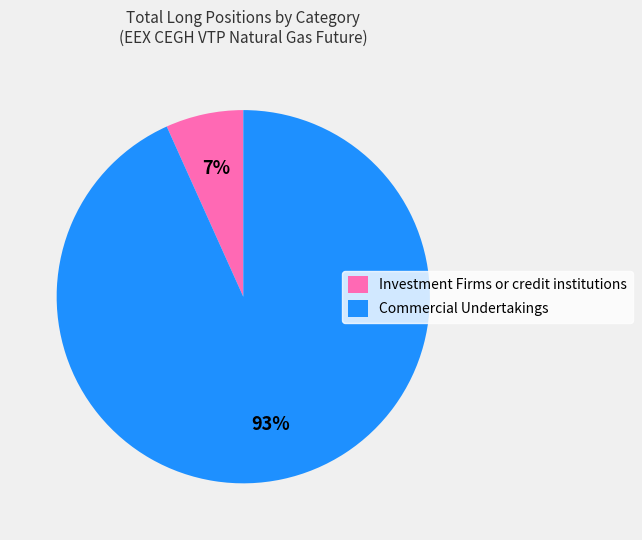

Which slice represents more than half of the pie?

Commercial Undertakings